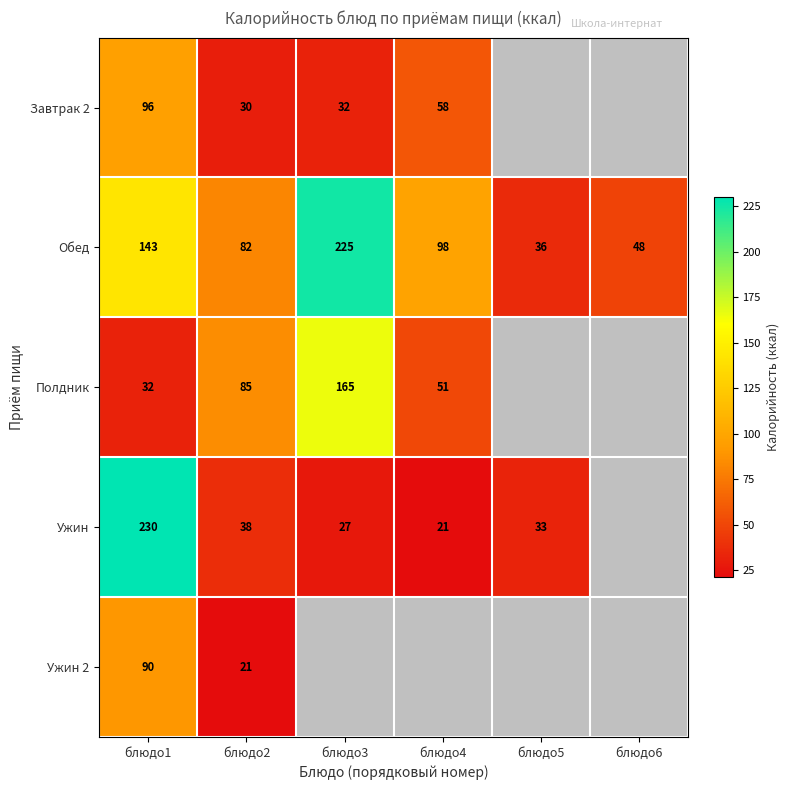

Which series changed the most between блюдо1 and блюдо2?

Ужин